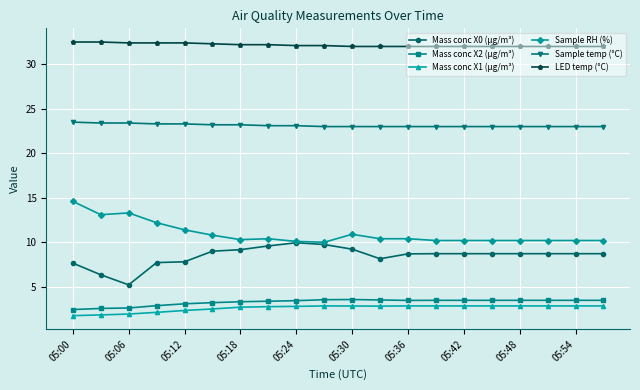

What is the lowest value of the Sample RH (%) series?

10.0